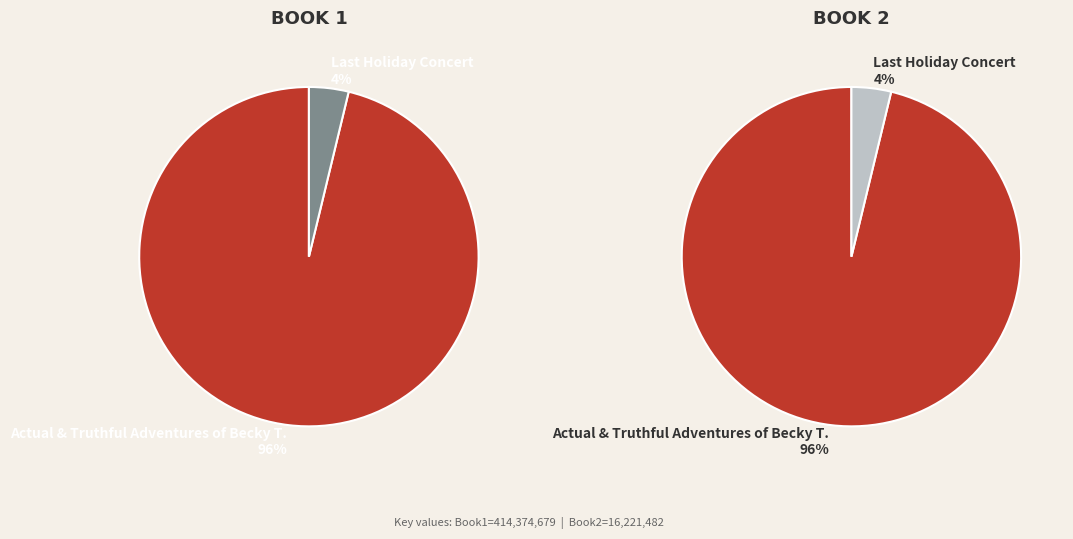

To the nearest percent, what is the average slice percentage?

50%